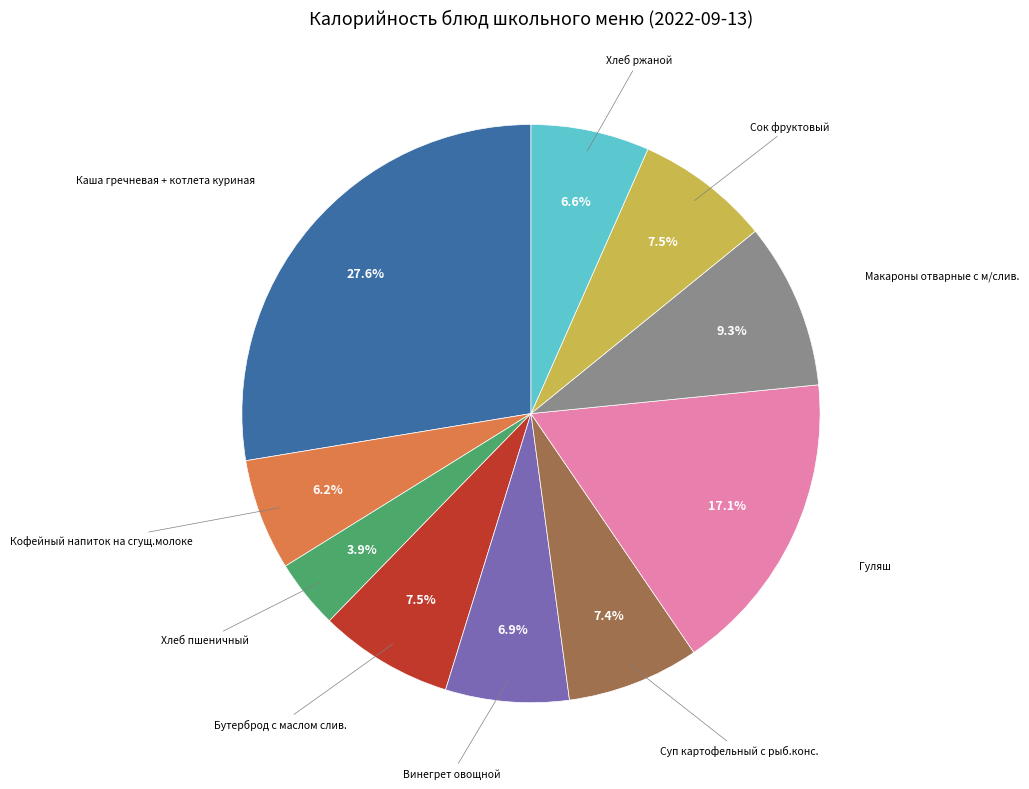

How many slices are in this pie chart?

10